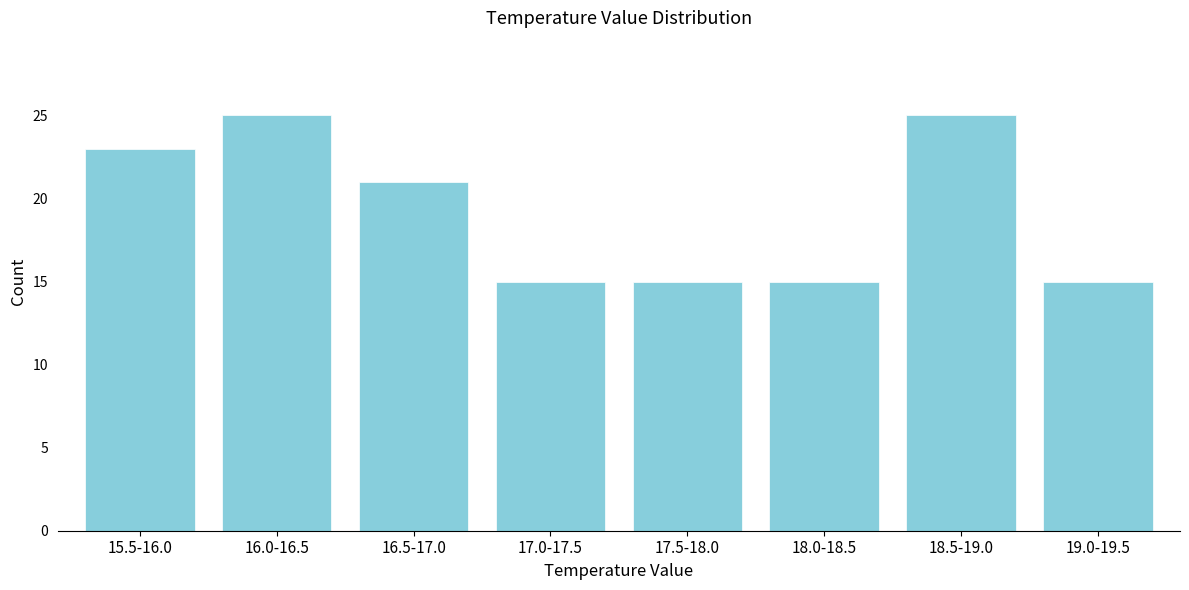

Reading left to right, transcribe all the data shown in this chart.

23	25	21	15	15	15	25	15